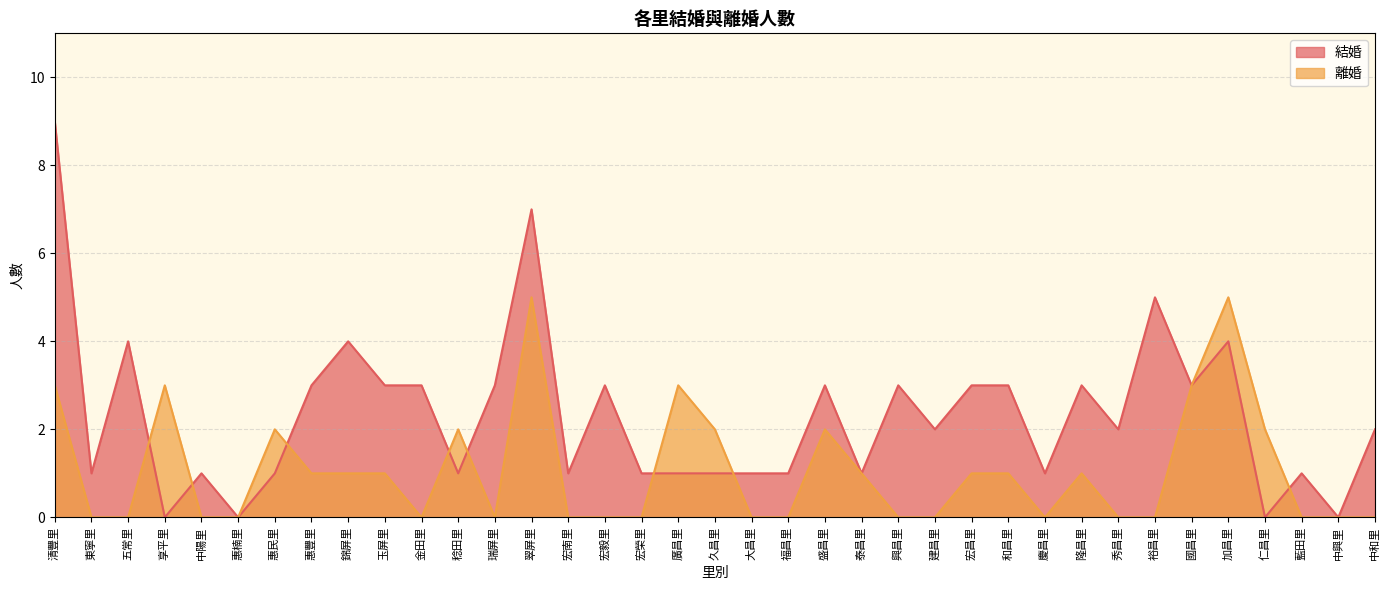

How many intersections are there between 離婚 and 結婚?

8